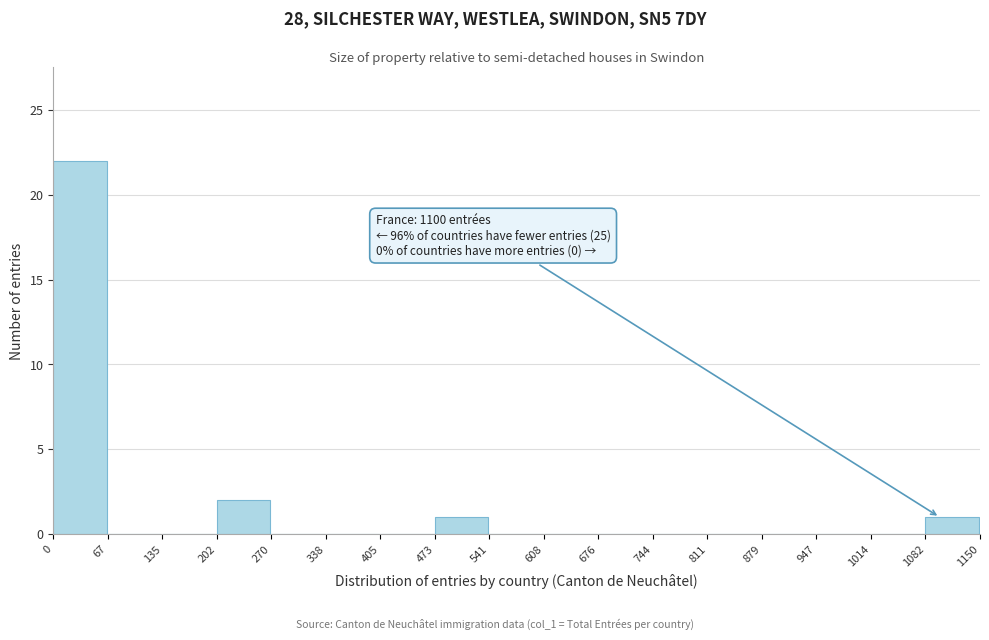

Which range on the x-axis has the tallest bar?

0 to 67